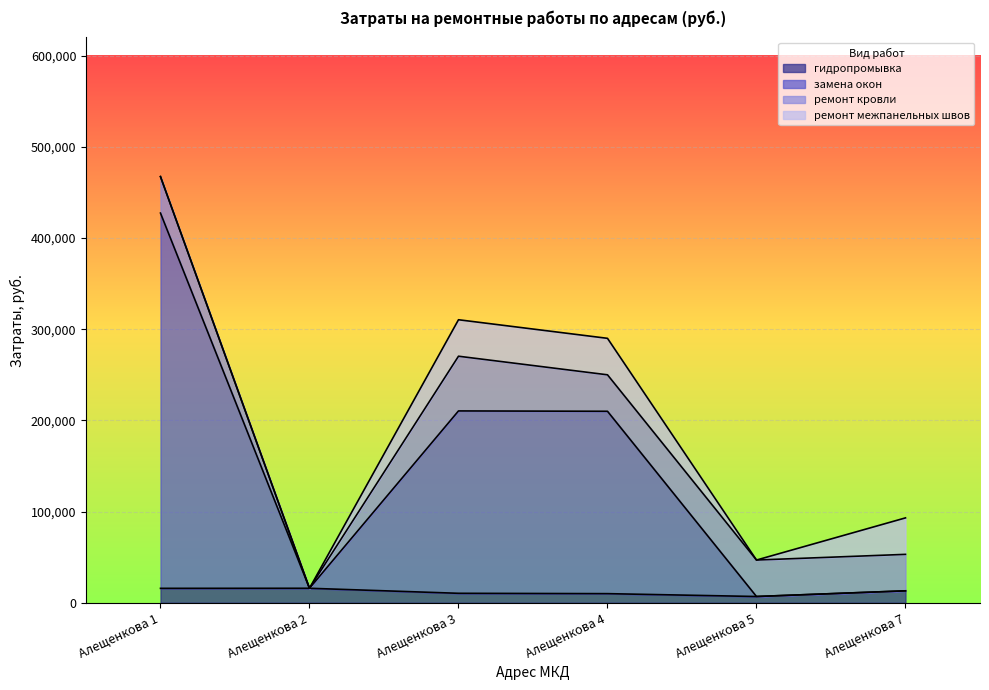

How many data points in замена окон are above 209983?

3